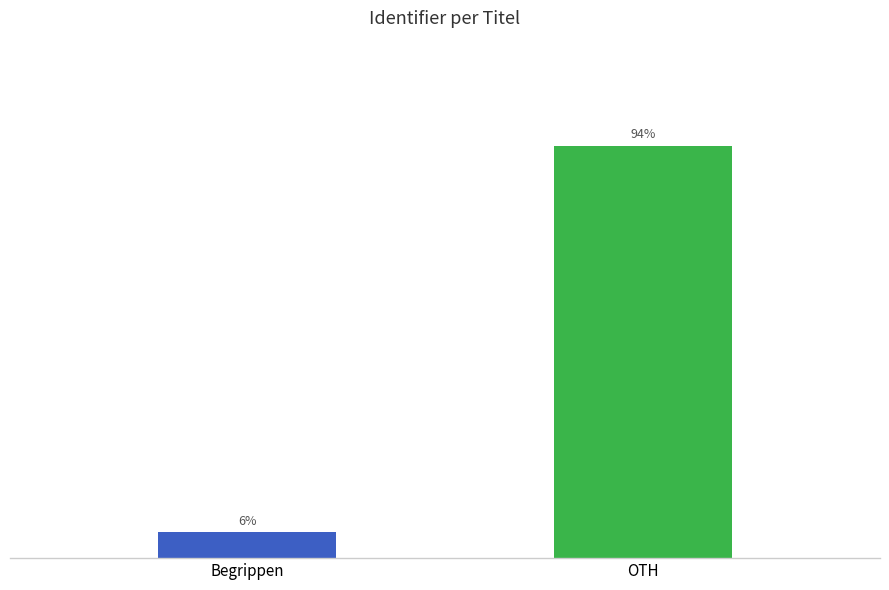

Which category has the highest value across all series?

OTH